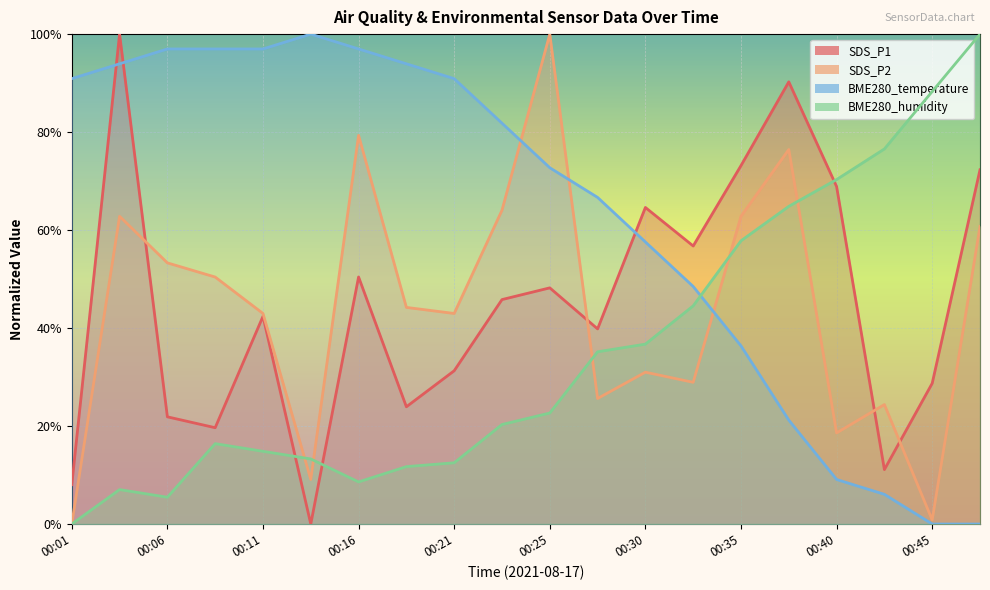

Does the chart display data point markers on the line(s)?

No